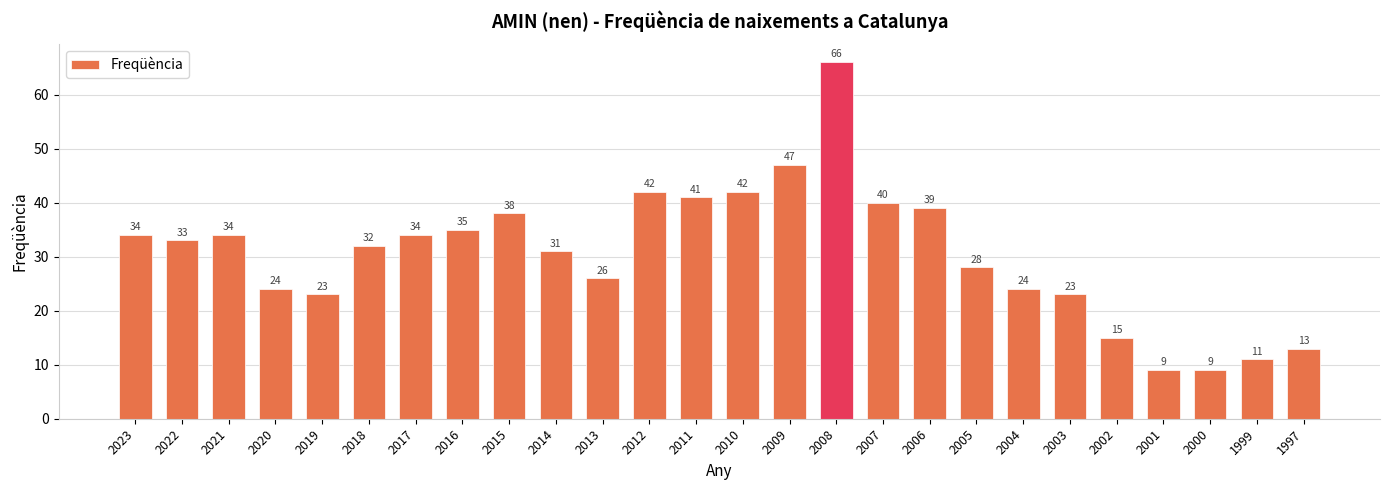

What is the sum of the values at 2002 and 2016?

50